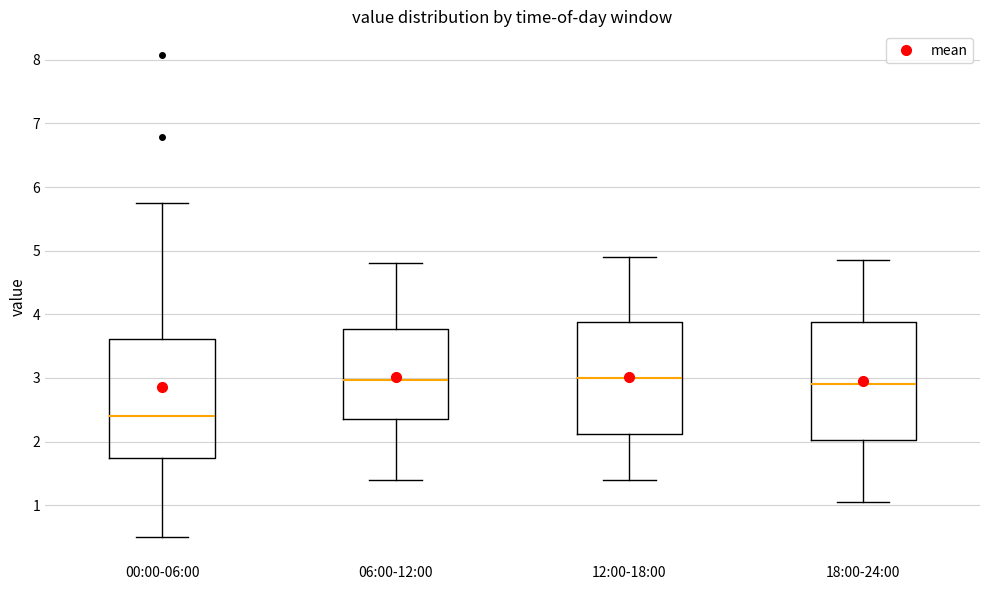

Reading left to right, read every box against the y-axis: the position of its median line, the range the box covers, and the ends of its whiskers. The values are not printed on the chart, so give them approximately, as read against the axis.

00:00-06:00: median 2.4, box 1.7 to 3.6, whiskers 0.5 to 5.8
06:00-12:00: median 3.0, box 2.4 to 3.8, whiskers 1.4 to 4.8
12:00-18:00: median 3.0, box 2.1 to 3.9, whiskers 1.4 to 4.9
18:00-24:00: median 2.9, box 2.0 to 3.9, whiskers 1.1 to 4.9